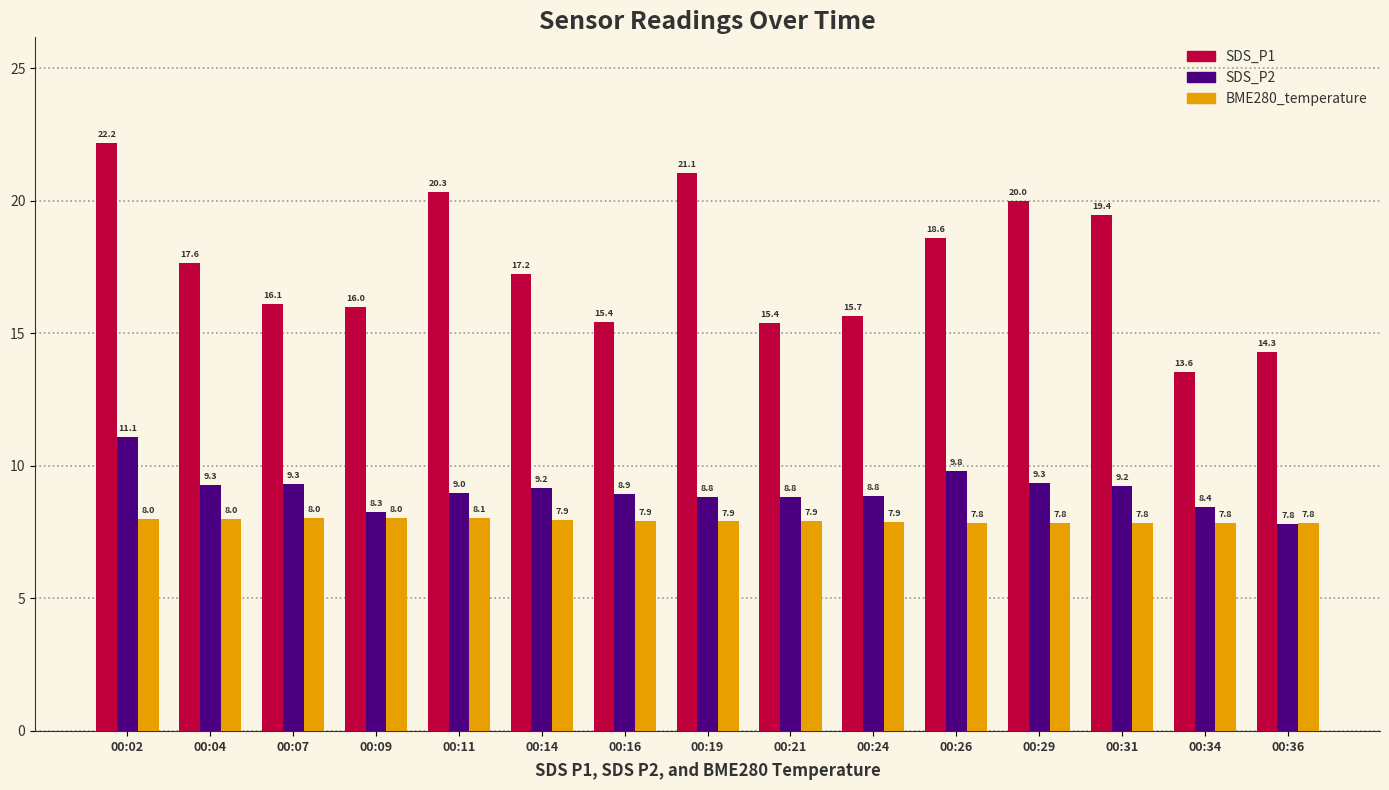

Rank the series at 00:19 from lowest to highest value.

BME280_temperature, SDS_P2, SDS_P1